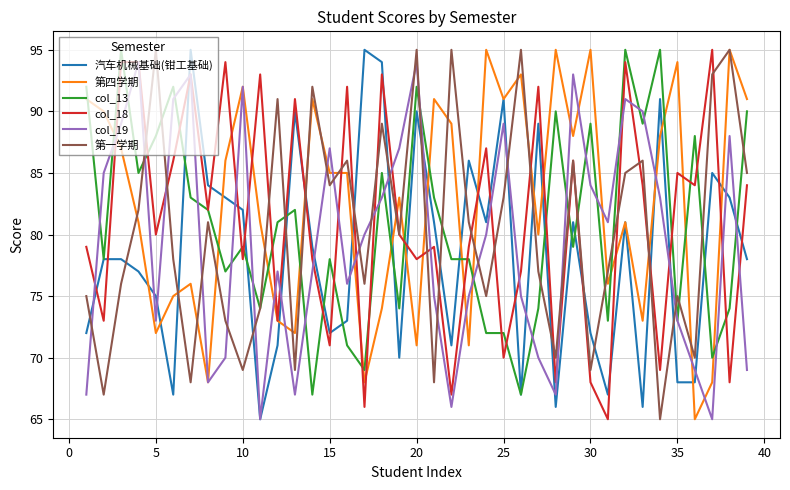

Count the number of categories in the chart.

39